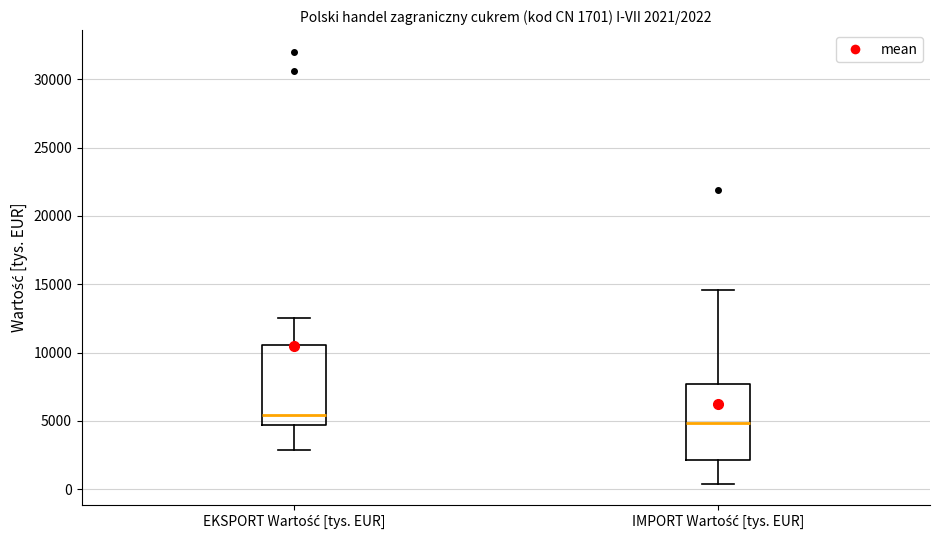

Which box has the lowest median line?

IMPORT Wartość [tys. EUR]